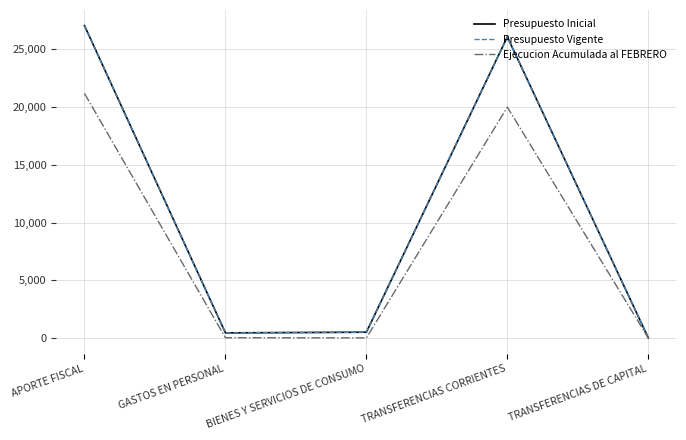

Does the chart display data point markers on the line(s)?

No